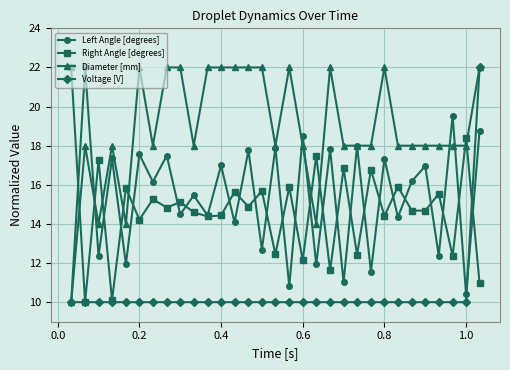

What is the maximum value for Left Angle [degrees]?

22.0